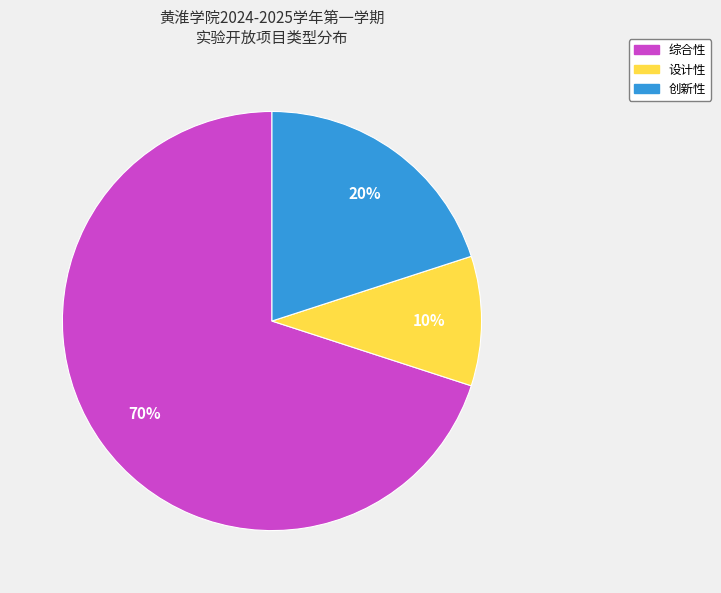

What is the smallest slice in the pie chart?

设计性